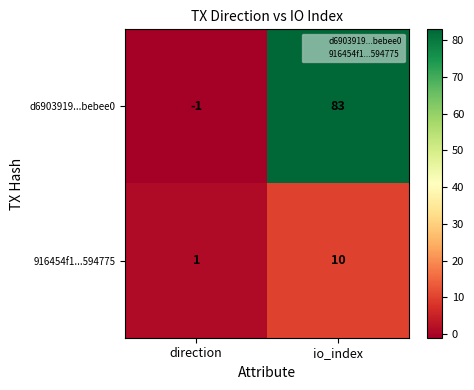

Is the value of d6903919...bebee0 at io_index greater than the value of 916454f1...594775 at io_index?

Yes